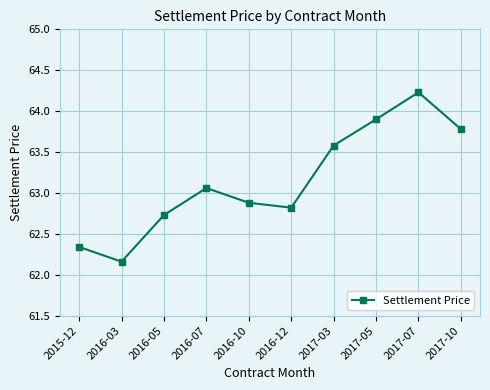

Which label corresponds to the largest value in the chart?

2017-07